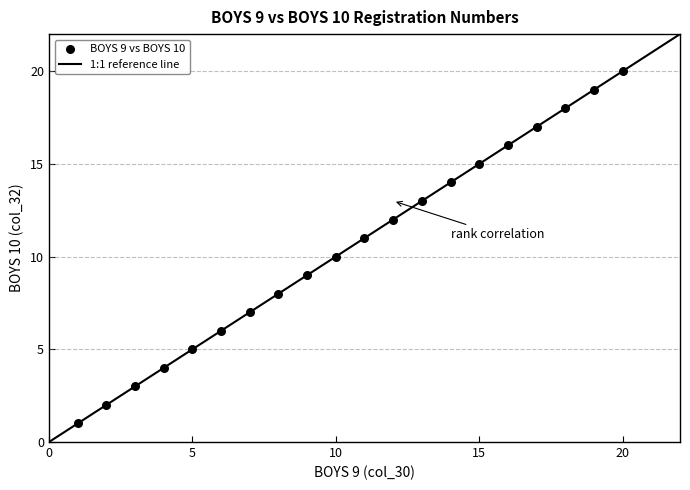

What is the range of X values (max minus min)?

19